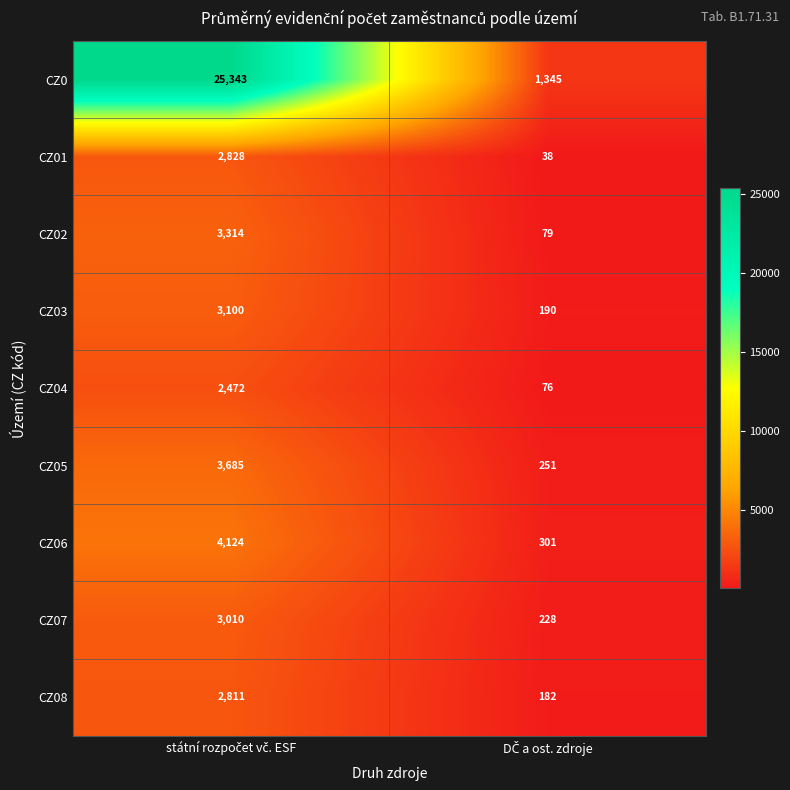

What is the greatest value displayed?

25343